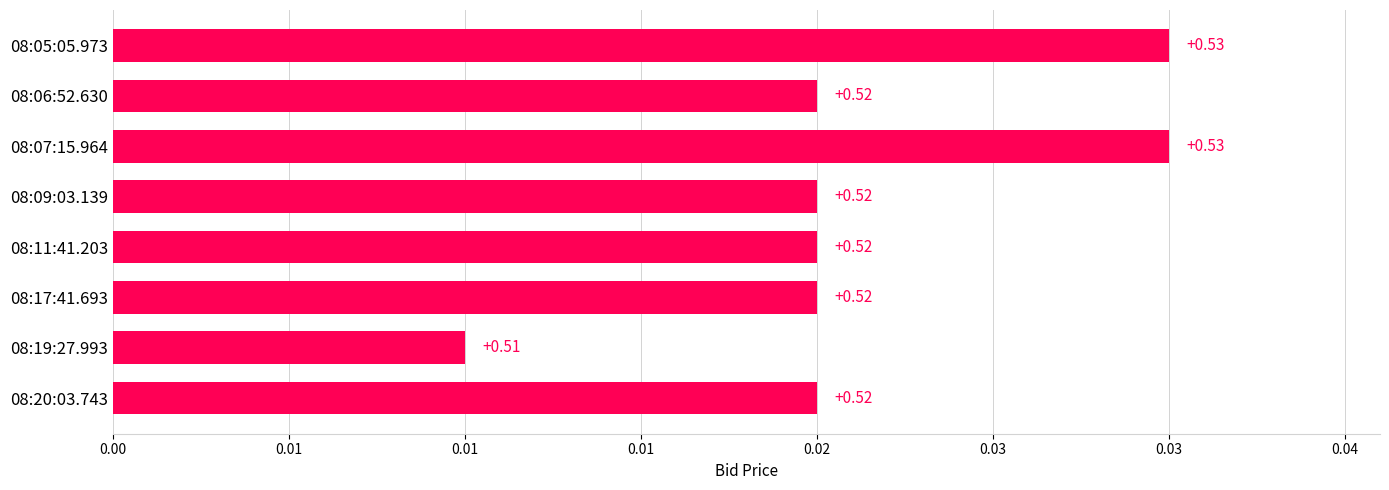

Are the bars horizontal?

Yes